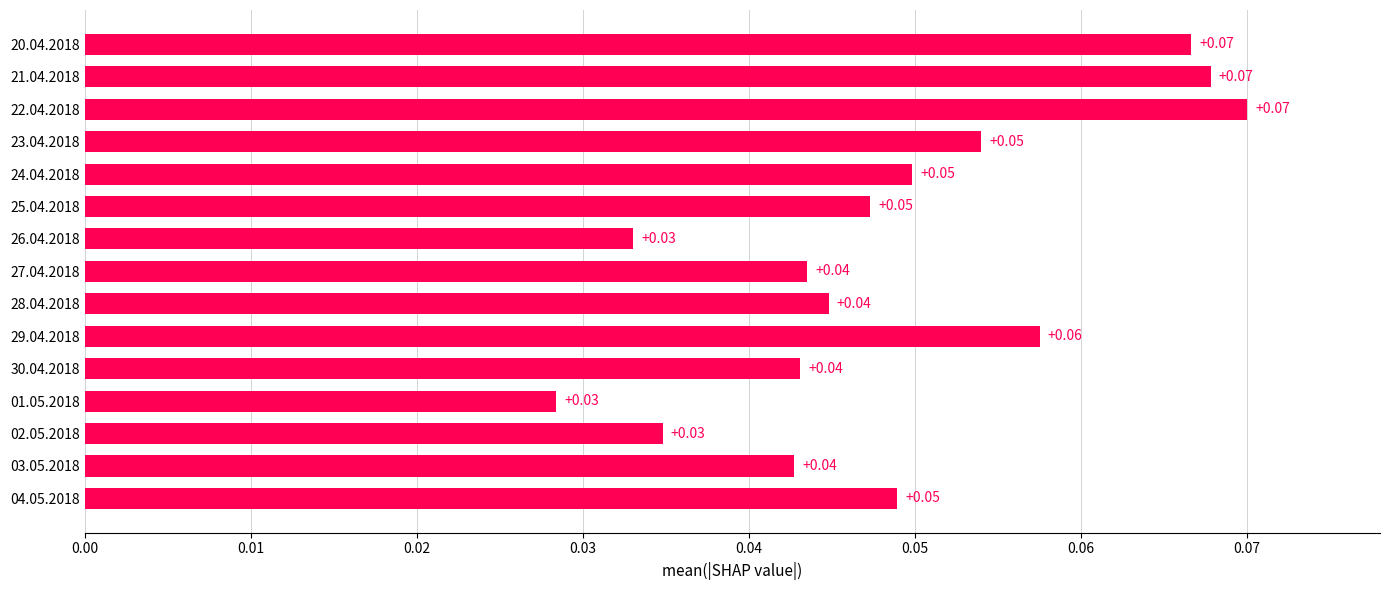

What is the sum of all values?

0.7